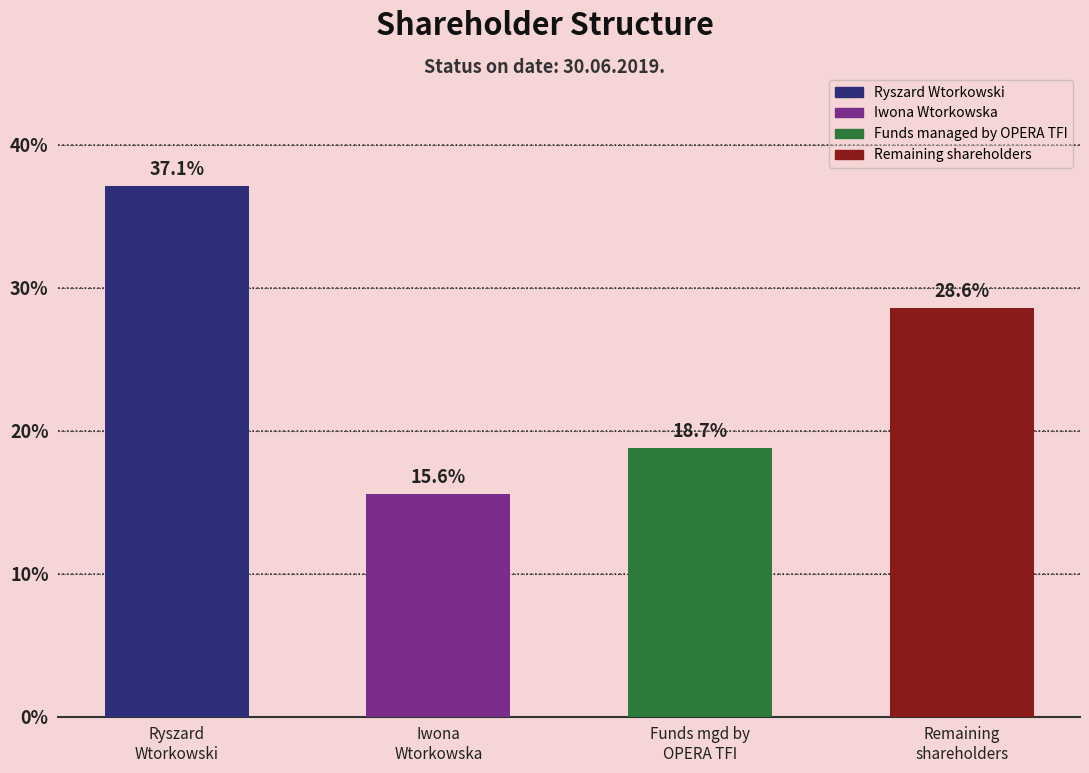

What is the smallest value displayed?

0.2